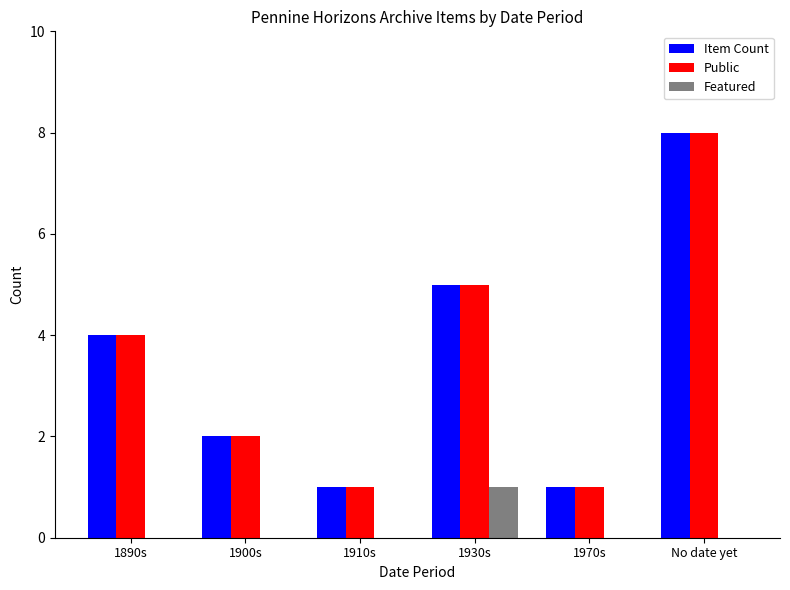

True or false: Item Count has a value of 1 at 1970s.

True